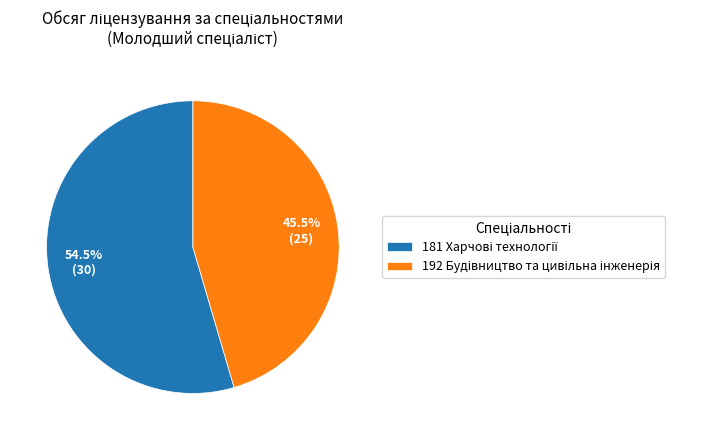

Is there any slice that represents more than half of the pie?

Yes